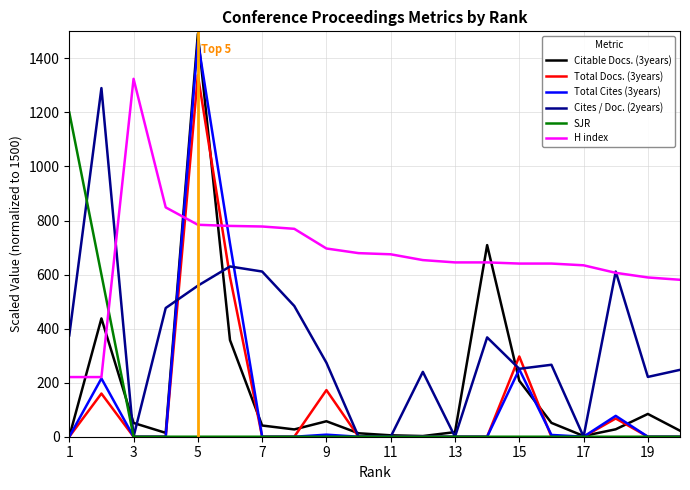

Which series has the largest range (max minus min)?

Citable Docs. (3years)